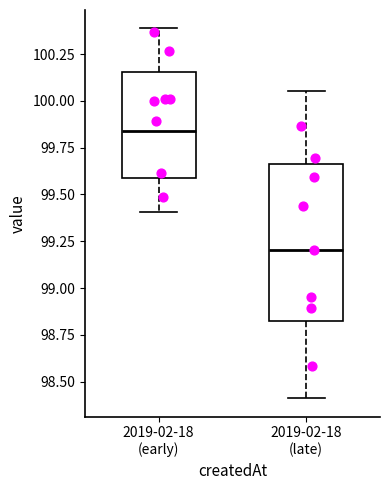

Which box is the tallest, from its lower edge to its upper edge?

2019-02-18 (late)